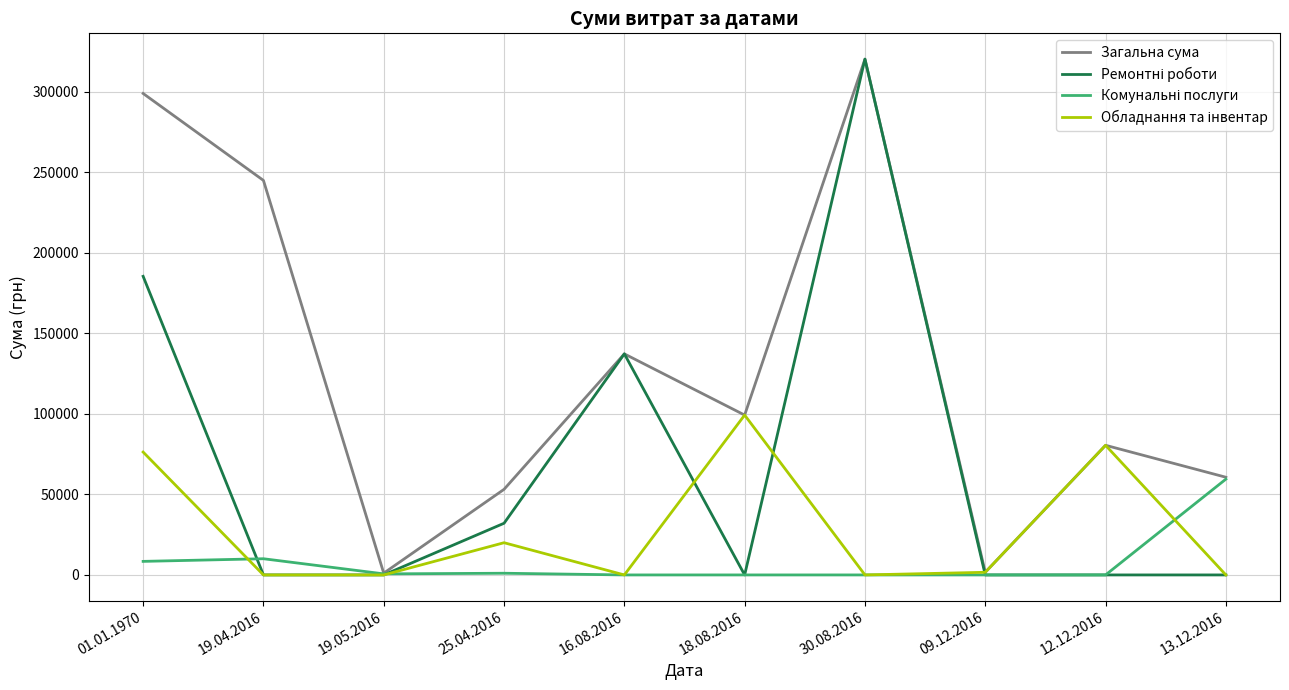

The value of Загальна сума at 19.04.2016 is 353193.7. True or false?

False